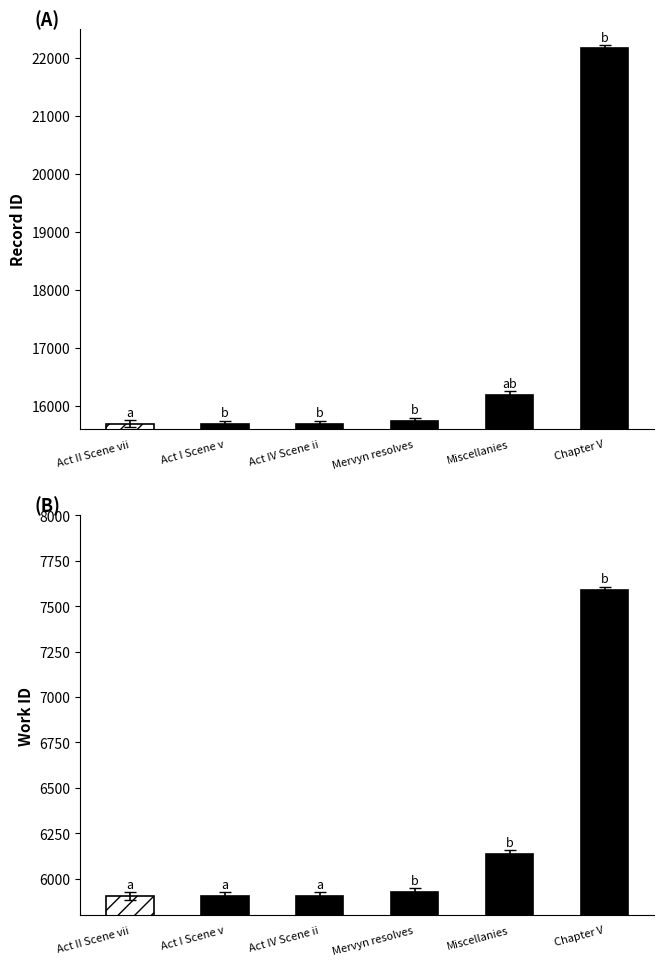

The value of work_id at Chapter V is 12900. True or false?

False